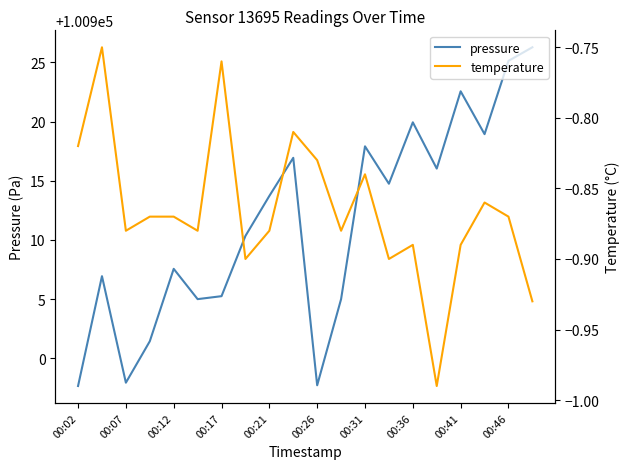

What is the lowest value of the pressure series?

100897.7